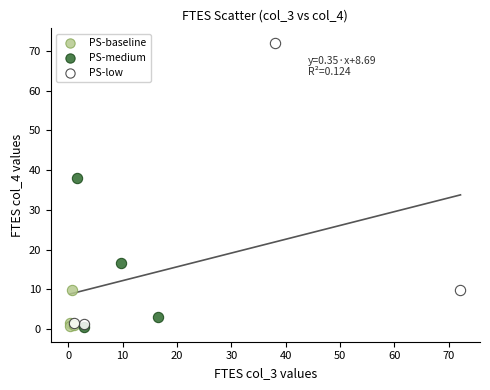

Which series contains the highest Y value?

PS-low